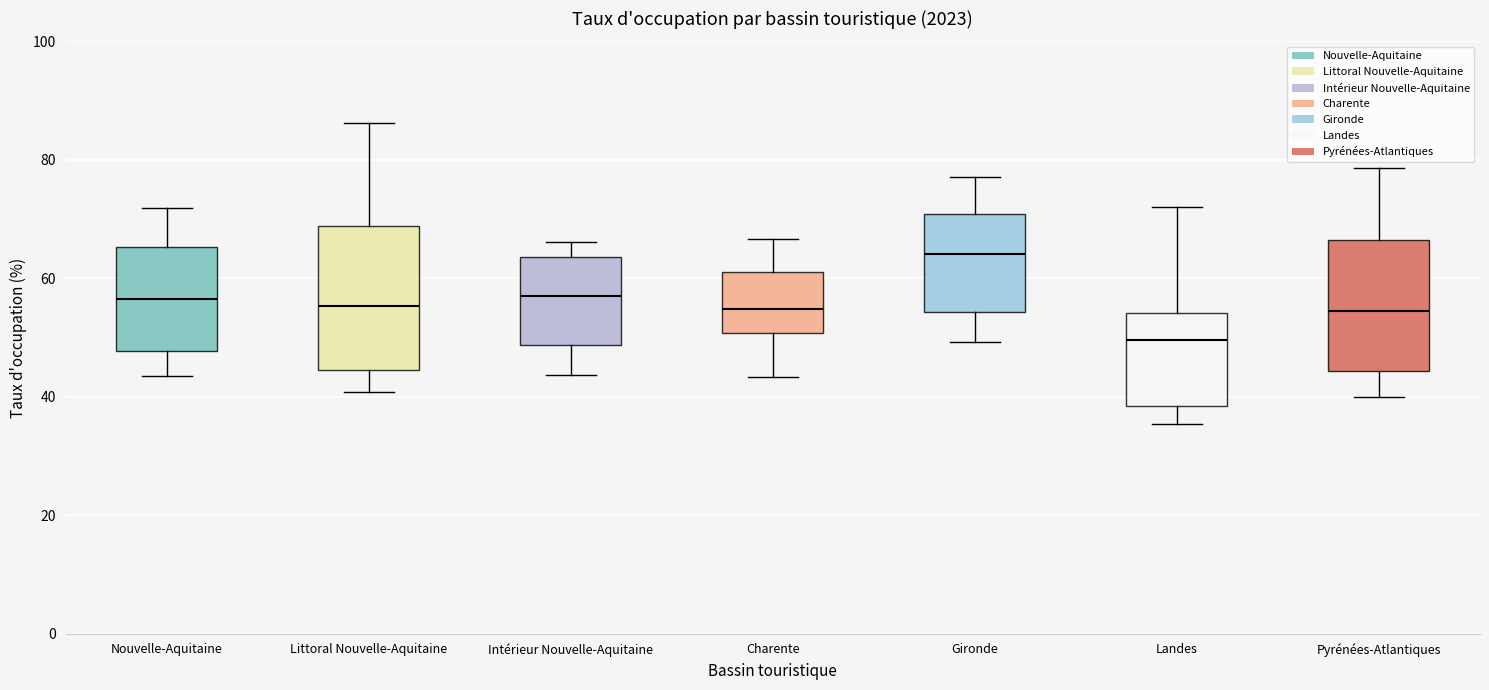

Reading left to right, read every box against the y-axis: the position of its median line, the range the box covers, and the ends of its whiskers. The values are not printed on the chart, so give them approximately, as read against the axis.

Nouvelle-Aquitaine: median 56, box 48 to 66, whiskers 44 to 72
Littoral Nouvelle-Aquitaine: median 56, box 44 to 68, whiskers 40 to 86
Intérieur Nouvelle-Aquitaine: median 58, box 48 to 64, whiskers 44 to 66
Charente: median 54, box 50 to 62, whiskers 44 to 66
Gironde: median 64, box 54 to 70, whiskers 50 to 78
Landes: median 50, box 38 to 54, whiskers 36 to 72
Pyrénées-Atlantiques: median 54, box 44 to 66, whiskers 40 to 78